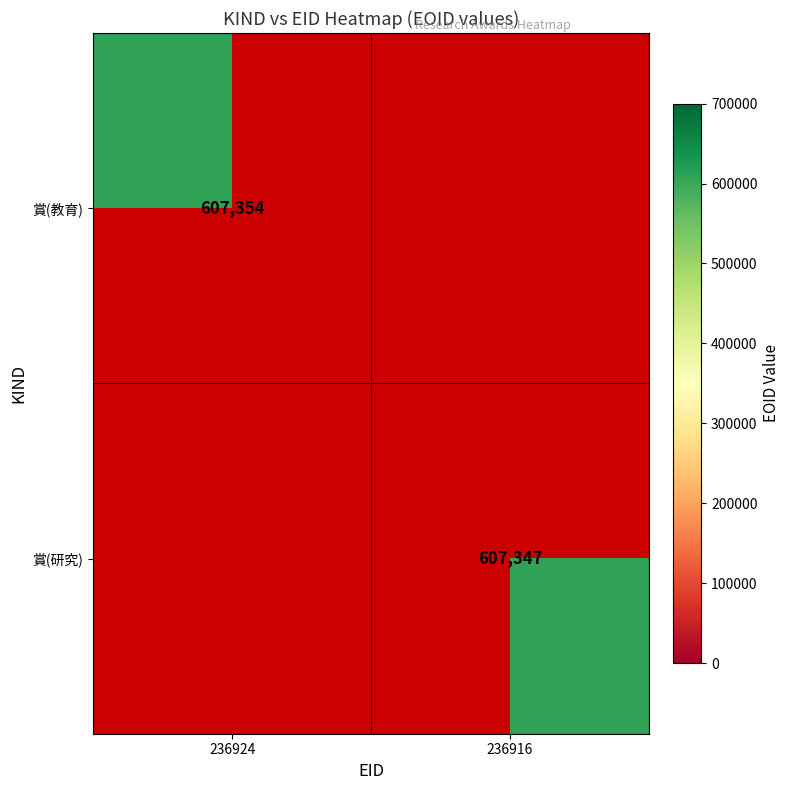

True or false: 賞(研究) has a value of 945478 at 236916.

False